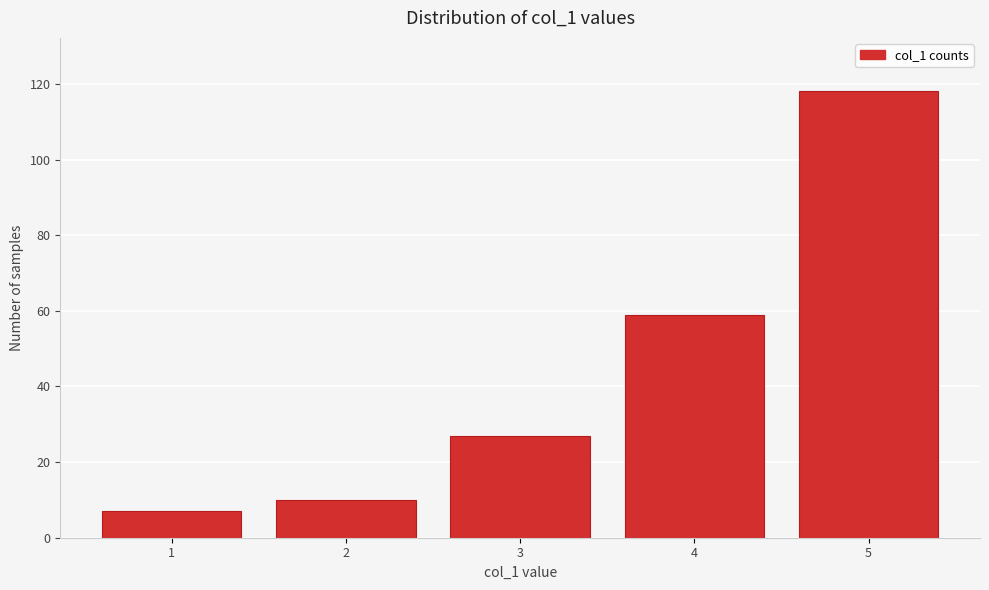

Reading right to left, extract all data points from this chart.

5=118	4=59	3=27	2=10	1=7